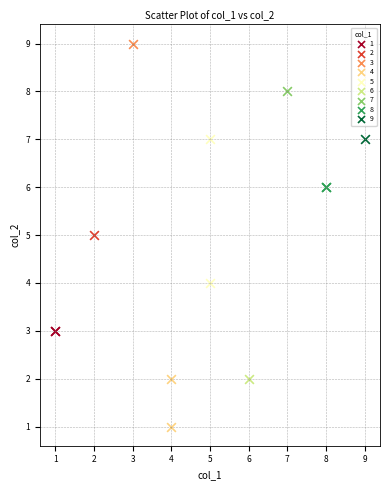

Which series contains the highest Y value?

3